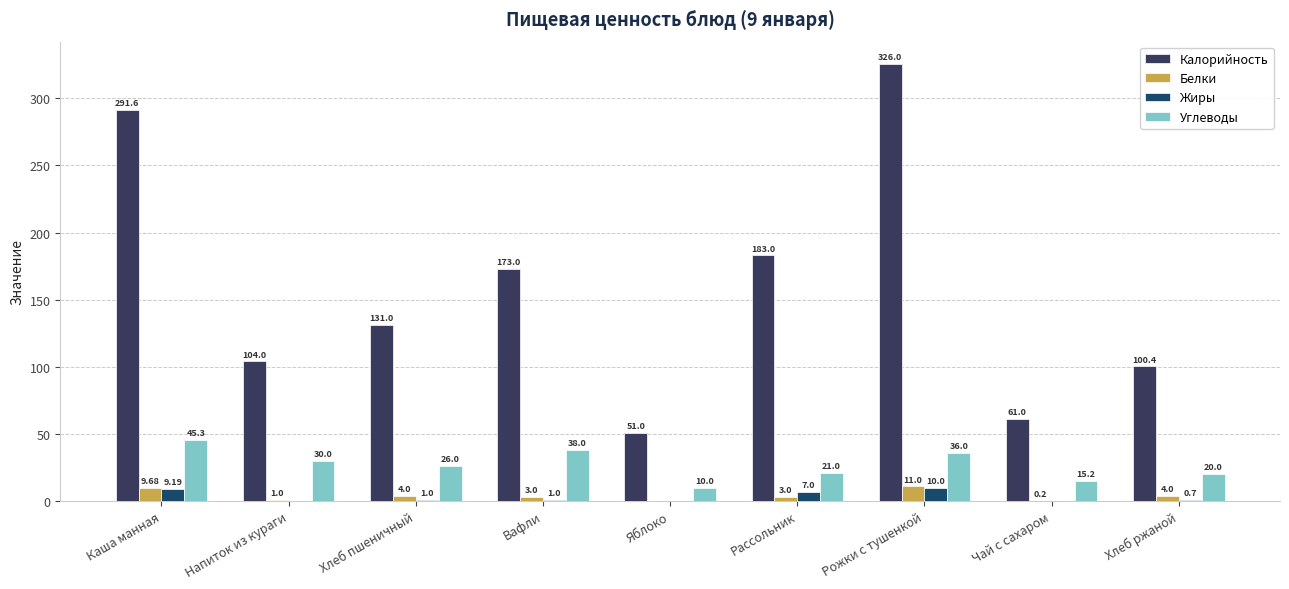

Reading left to right, list all the values displayed in this chart.

Калорийность: 291.6	104.0	131.0	173.0	51.0	183.0	326.0	61.0	100.4
Белки: 9.7	1.0	4.0	3.0	0.0	3.0	11.0	0.2	4.0
Жиры: 9.2	0.0	1.0	1.0	0.0	7.0	10.0	0.0	0.7
Углеводы: 45.3	30.0	26.0	38.0	10.0	21.0	36.0	15.2	20.0